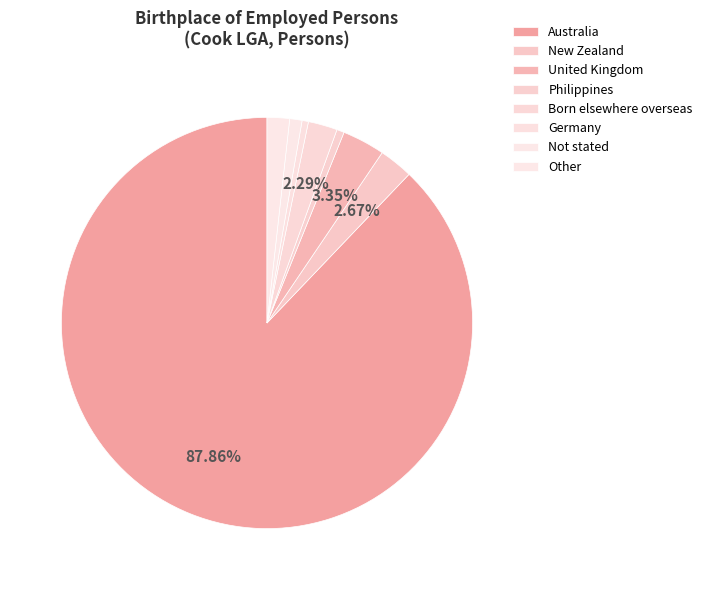

Which category accounts for the majority?

Australia